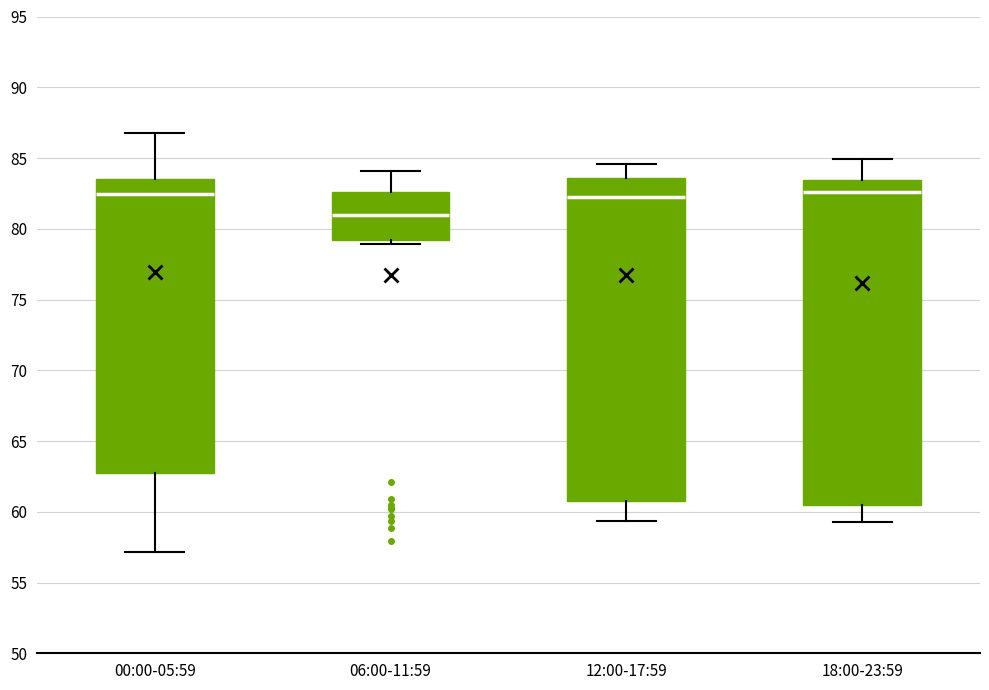

Reading left to right, read every box against the y-axis: the position of its median line, the range the box covers, and the ends of its whiskers. The values are not printed on the chart, so give them approximately, as read against the axis.

00:00-05:59: median 82.5, box 62.5 to 83.5, whiskers 57.0 to 87.0
06:00-11:59: median 81.0, box 79.0 to 82.5, whiskers 79.0 (just below the box's lower edge) to 84.0
12:00-17:59: median 82.5, box 61.0 to 83.5, whiskers 59.5 to 84.5
18:00-23:59: median 82.5, box 60.5 to 83.5, whiskers 59.5 to 85.0